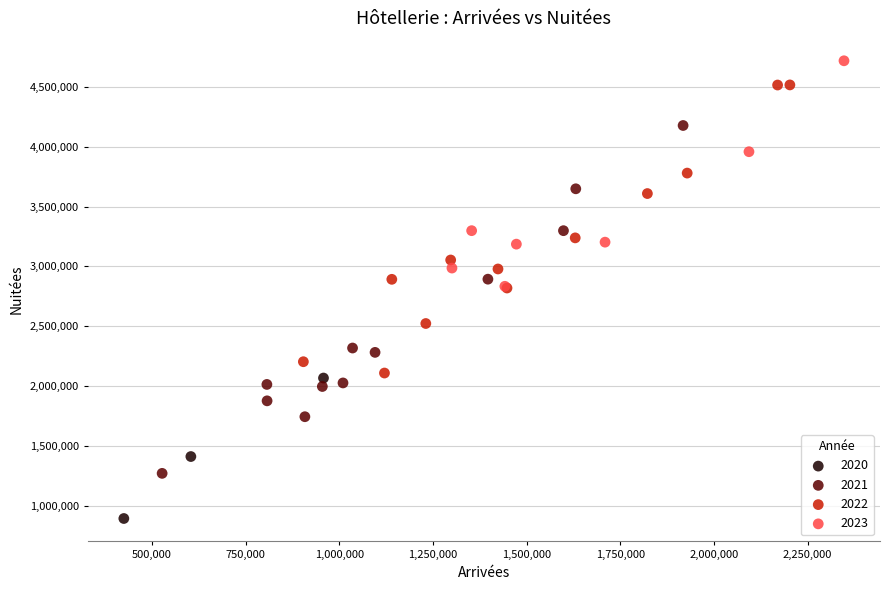

What are all the series names shown in the legend?

2020, 2021, 2022, 2023